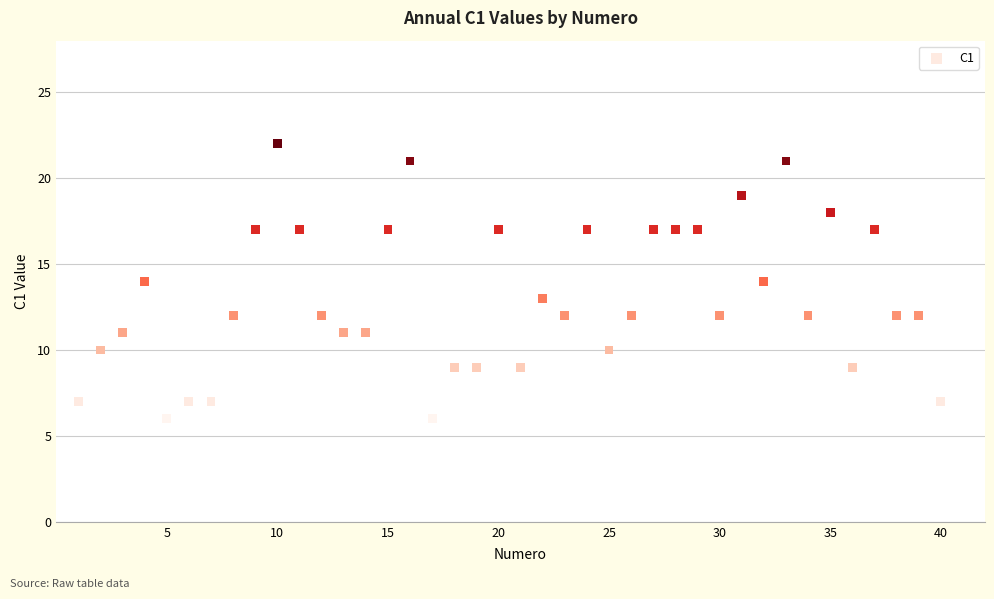

What is the range of Y values (max minus min)?

16